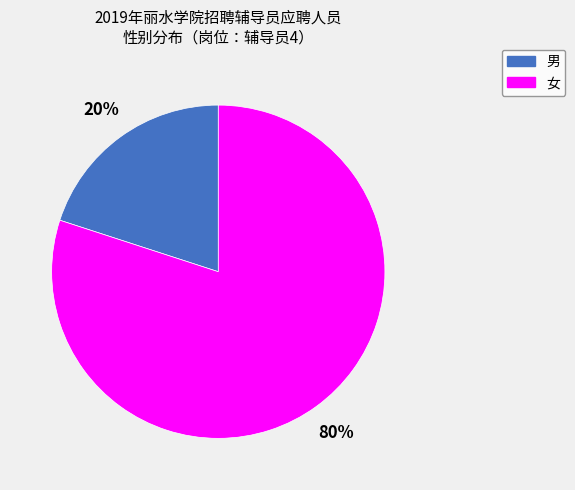

Count the number of slices in the pie.

2